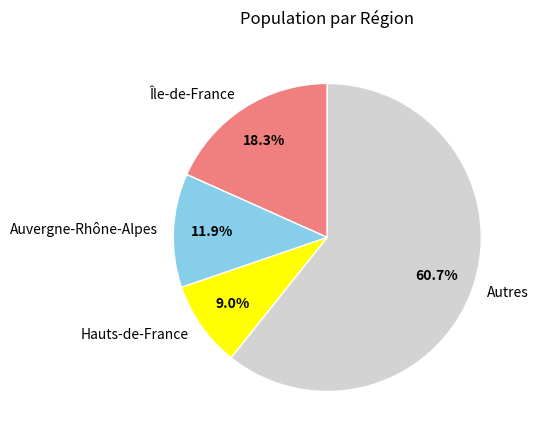

Which category accounts for the majority?

Autres